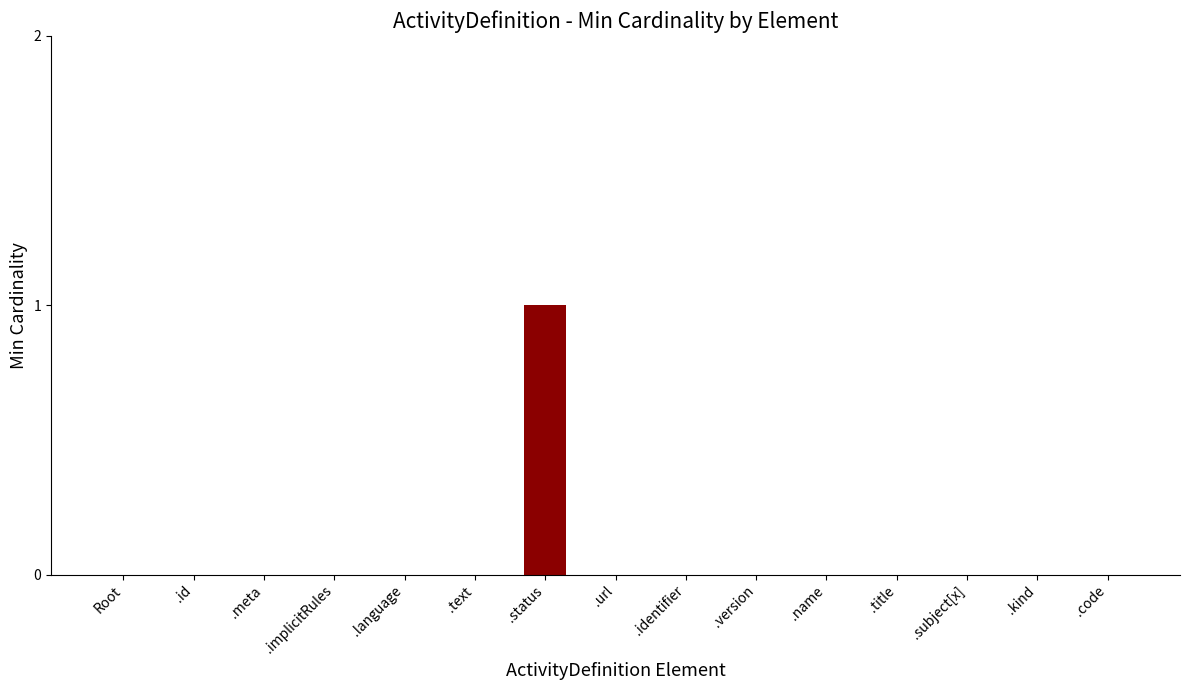

Which label corresponds to the largest value in the chart?

.status